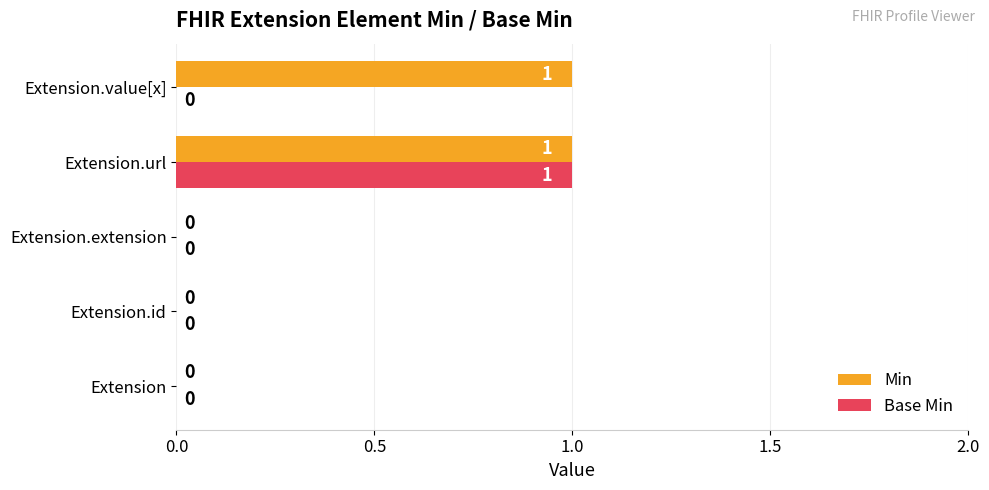

The Base Min series shows 1 at Extension. True or false?

False